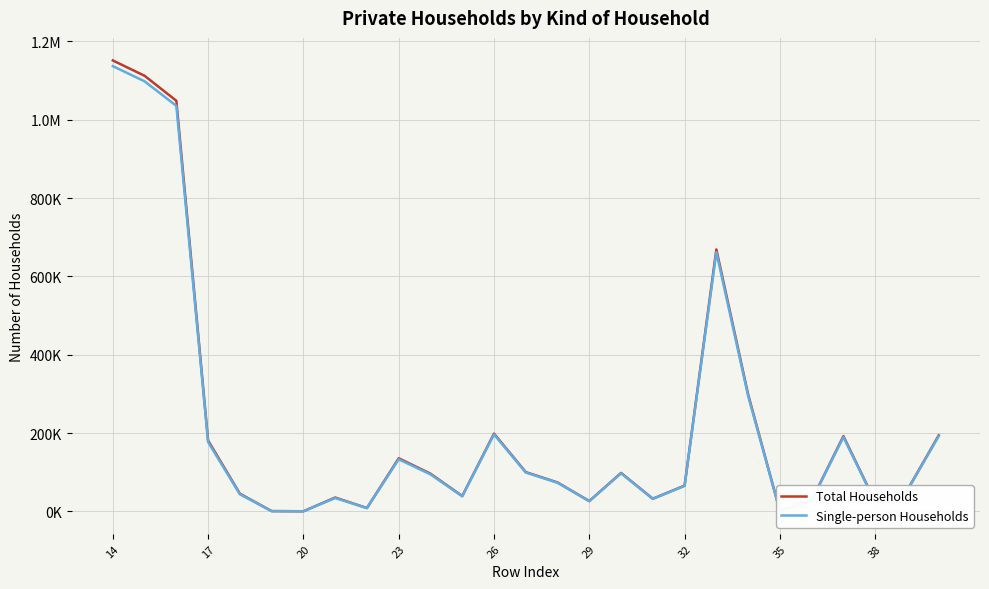

What are all the series names shown in the legend?

Total Households, Single-person Households